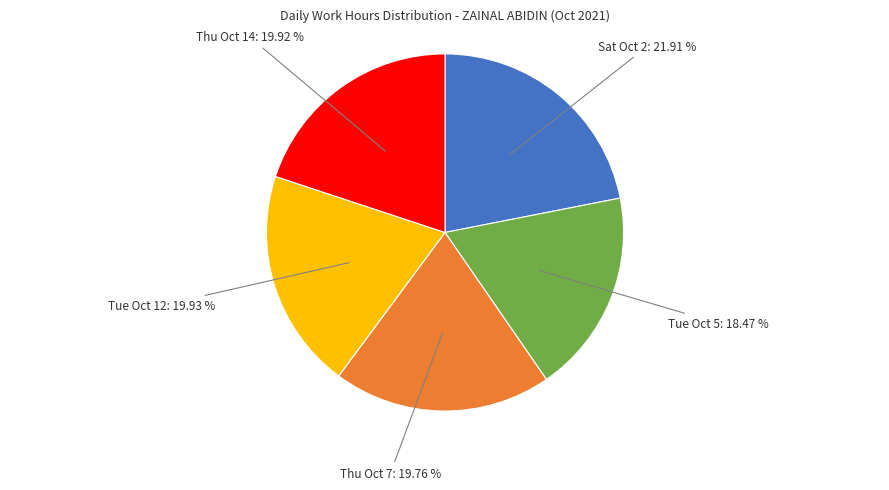

How many segments does this pie chart have?

5